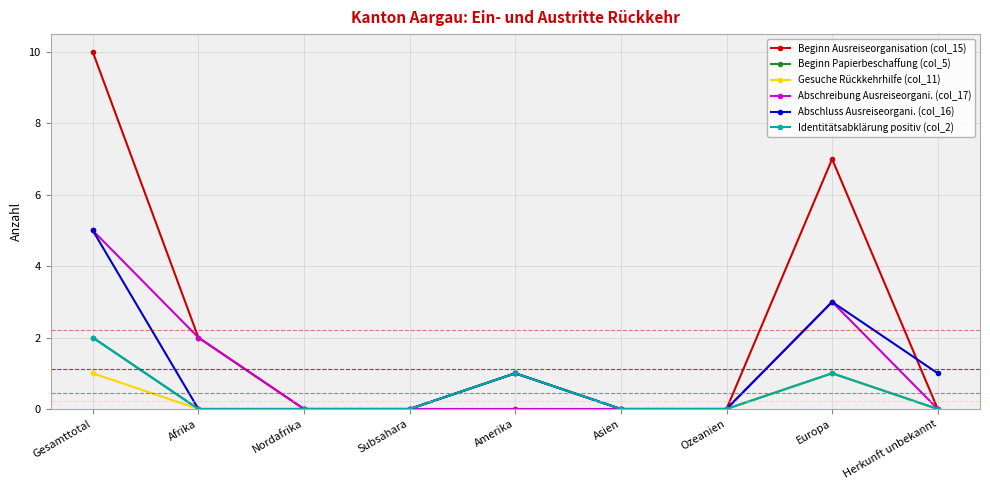

What is the difference between the Beginn Papierbeschaffung (col_5) values at Herkunft unbekannt and Amerika?

1